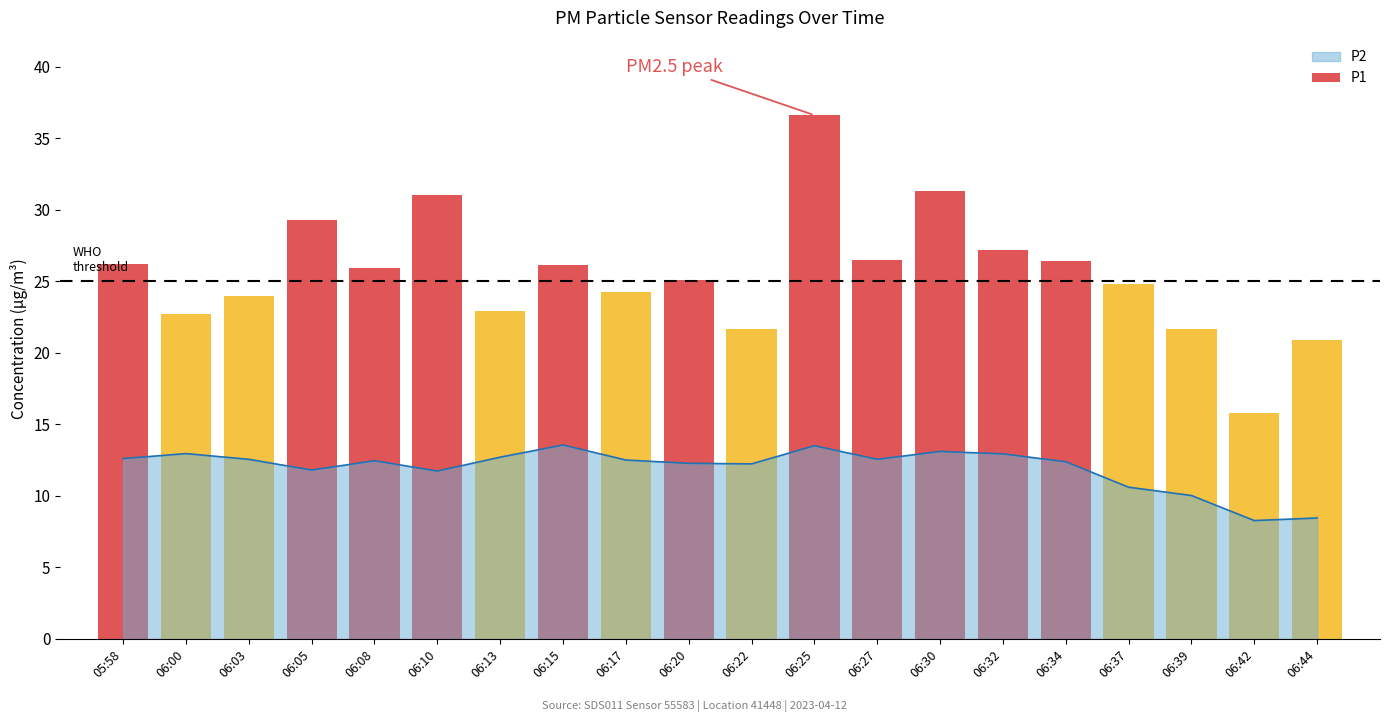

Approximately how many times larger is the value at 06:10 compared to 06:25?

0.9